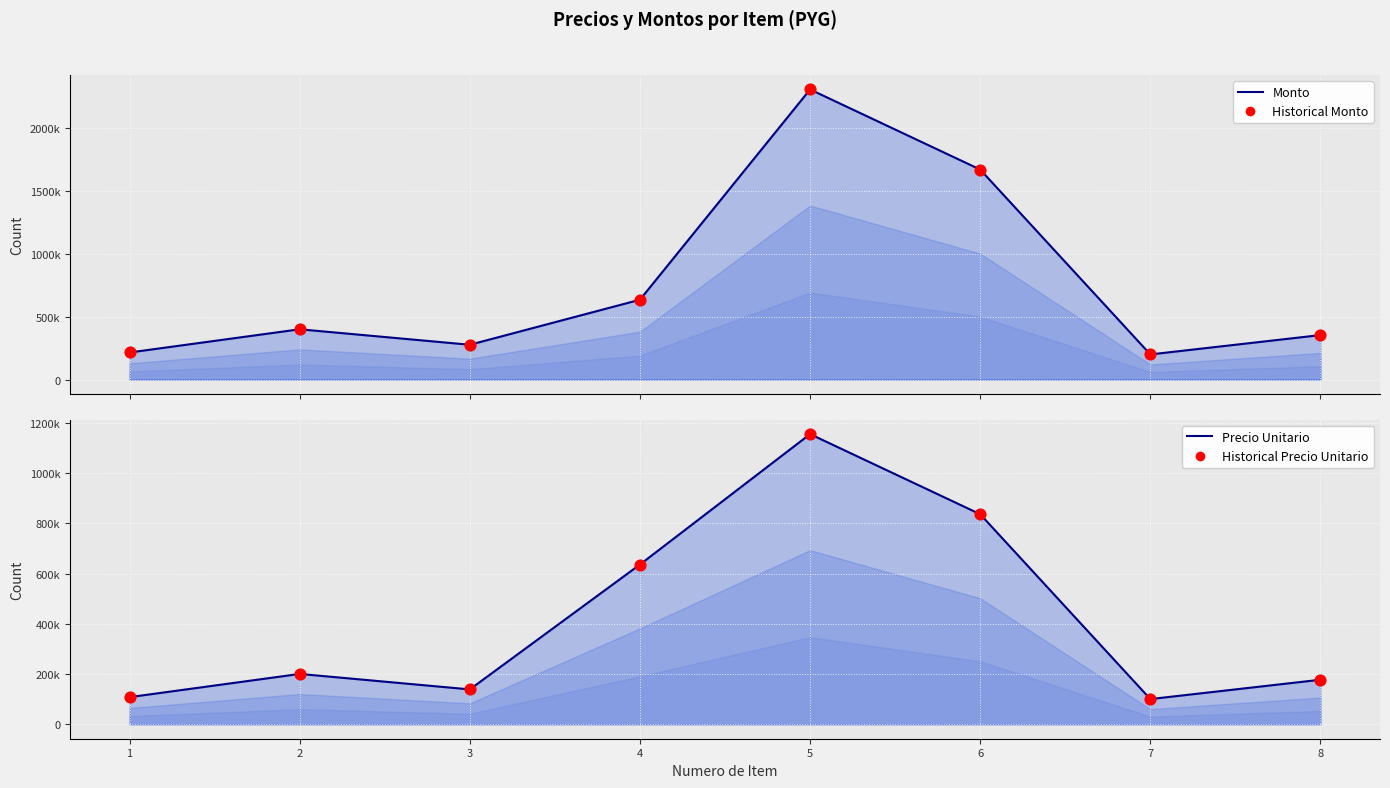

Which series has the largest Y range (max minus min)?

Historical Monto